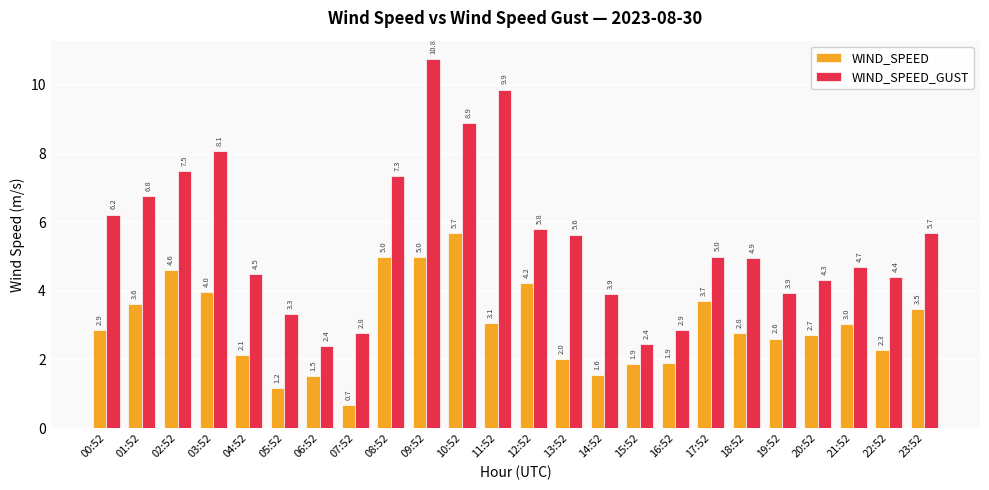

Which series has the largest total across all categories?

WIND_SPEED_GUST